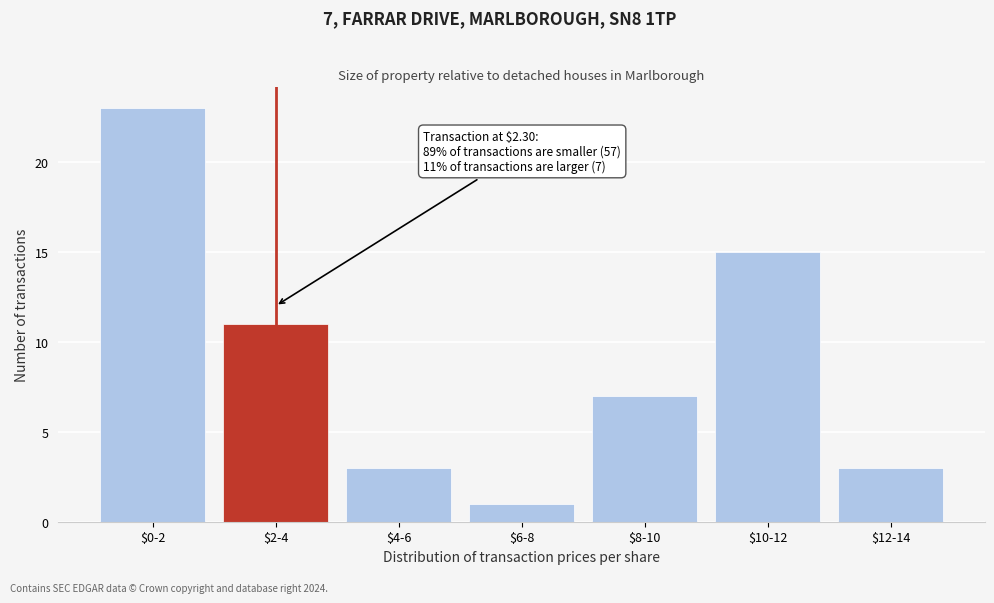

Reading left to right, transcribe all the data shown in this chart.

23	11	3	1	7	15	3